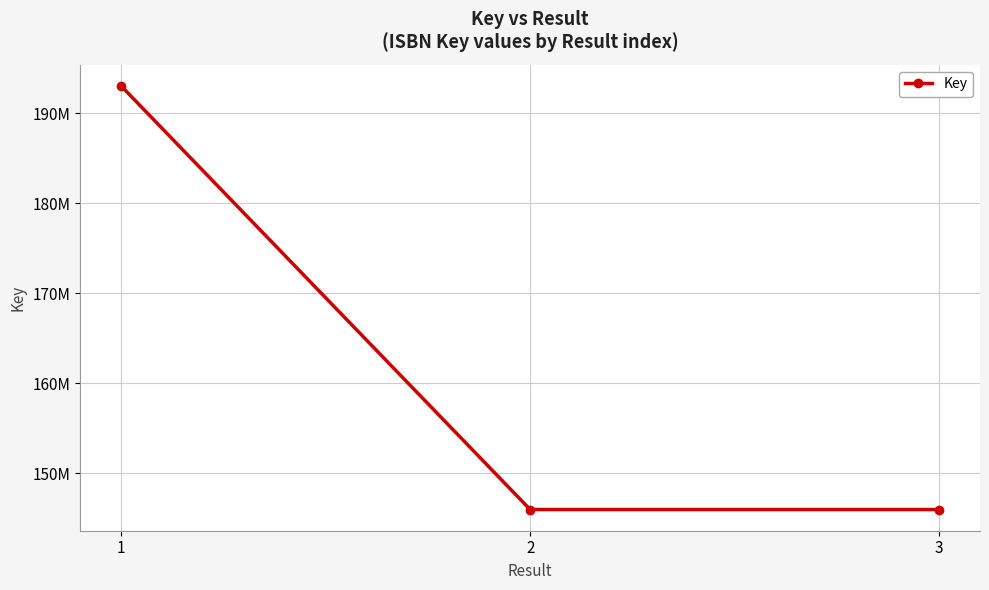

What is the maximum value shown in the chart?

193052740